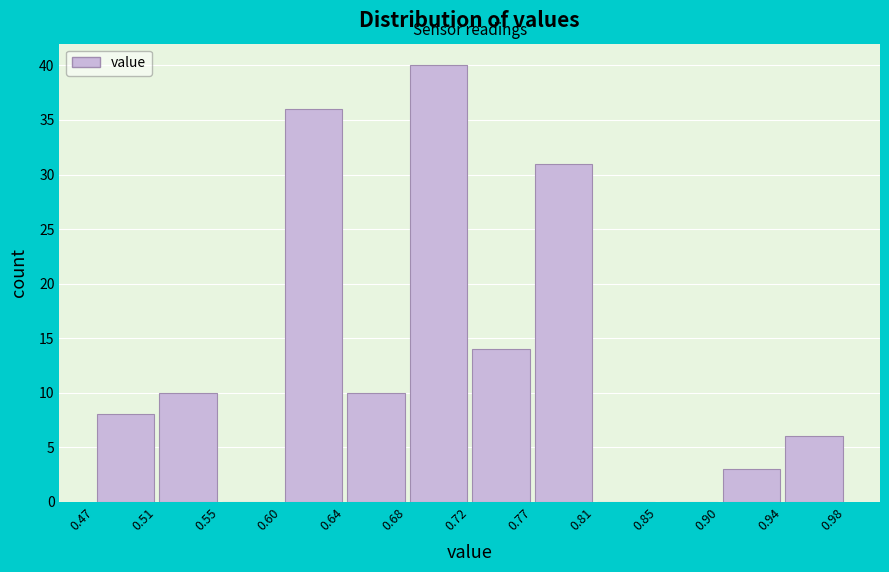

Which range on the x-axis has the tallest bar?

0.68 to 0.72